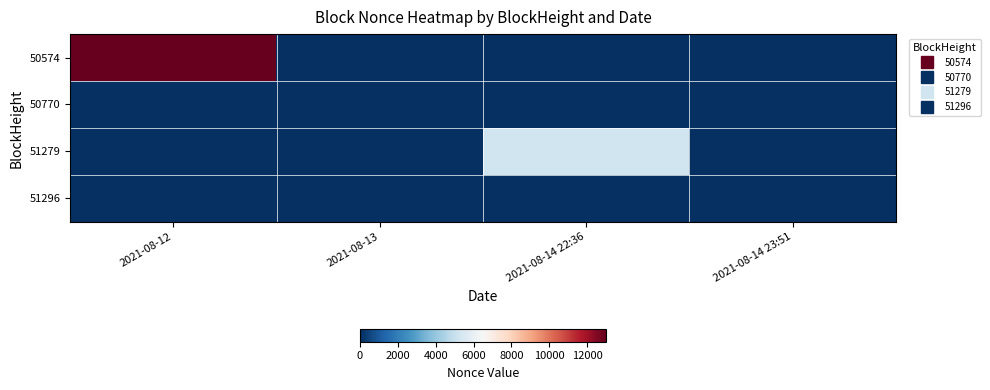

What is the total value across all series at 2021-08-14 22:36?

5228